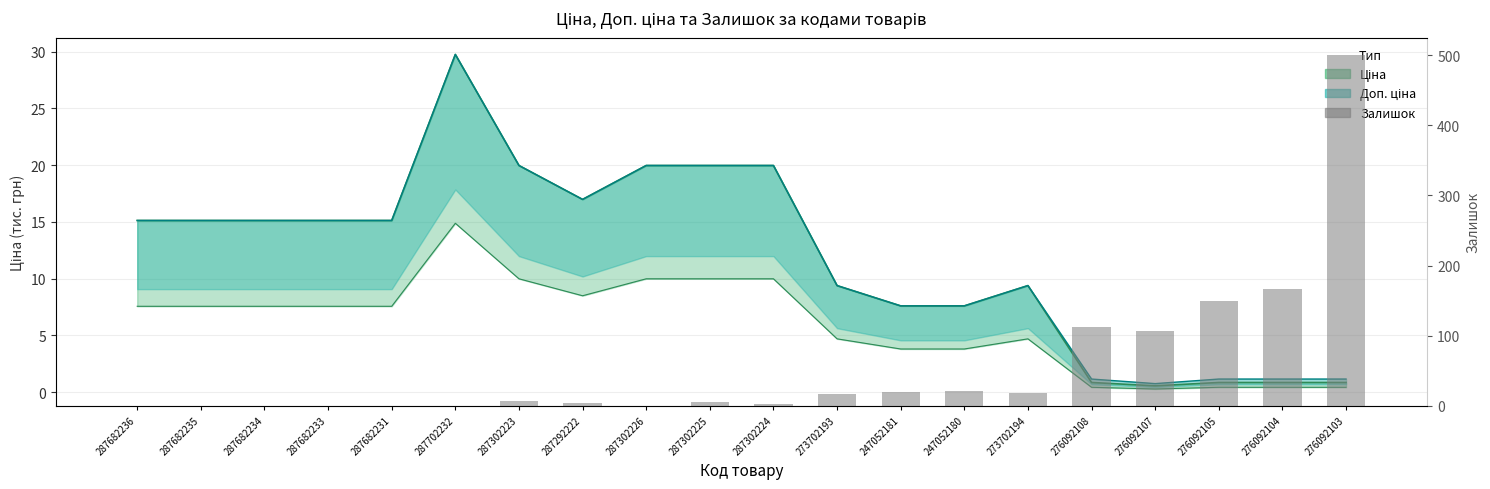

What is the change in value from 247052180 to 276092104?

+146